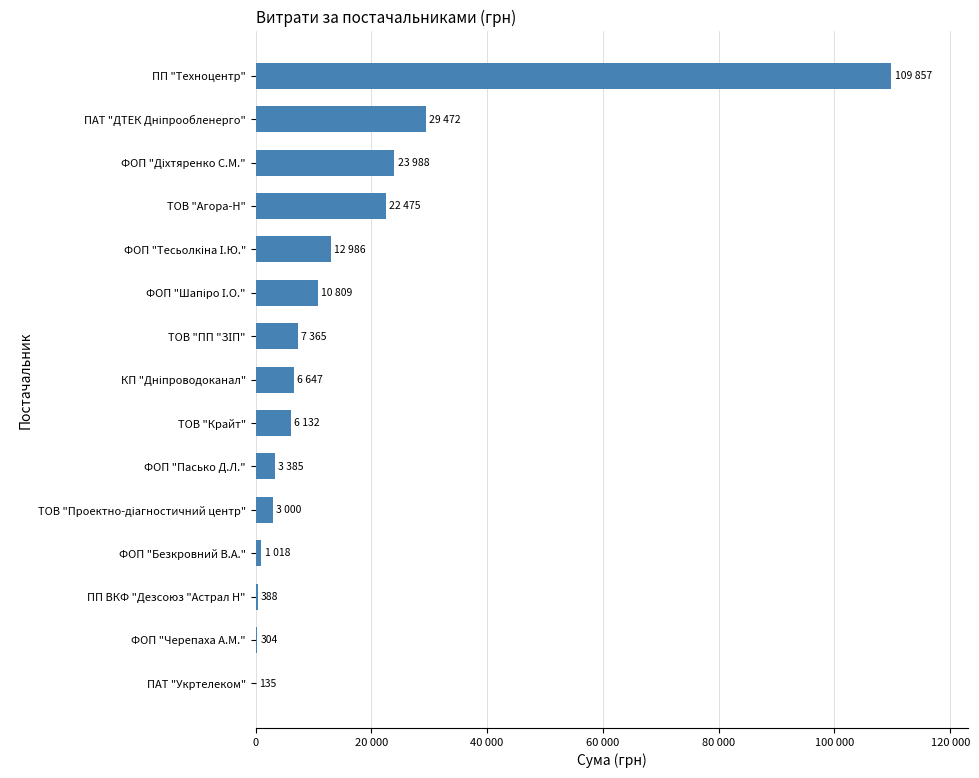

Are the bars horizontal?

Yes